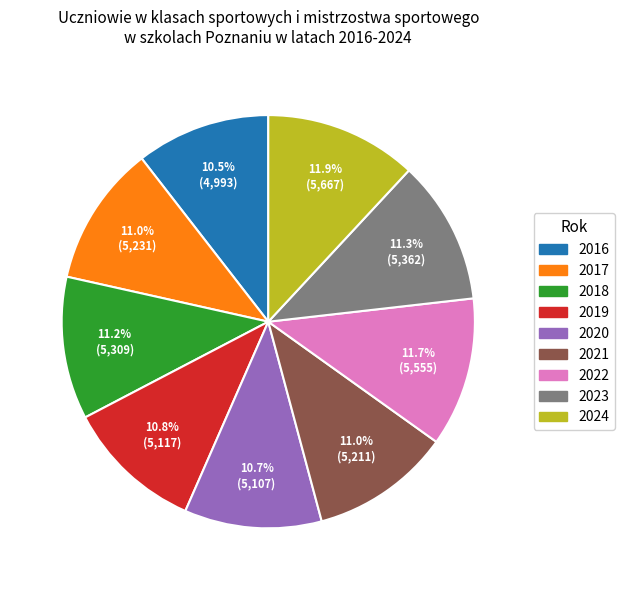

How many slices are in this pie chart?

9